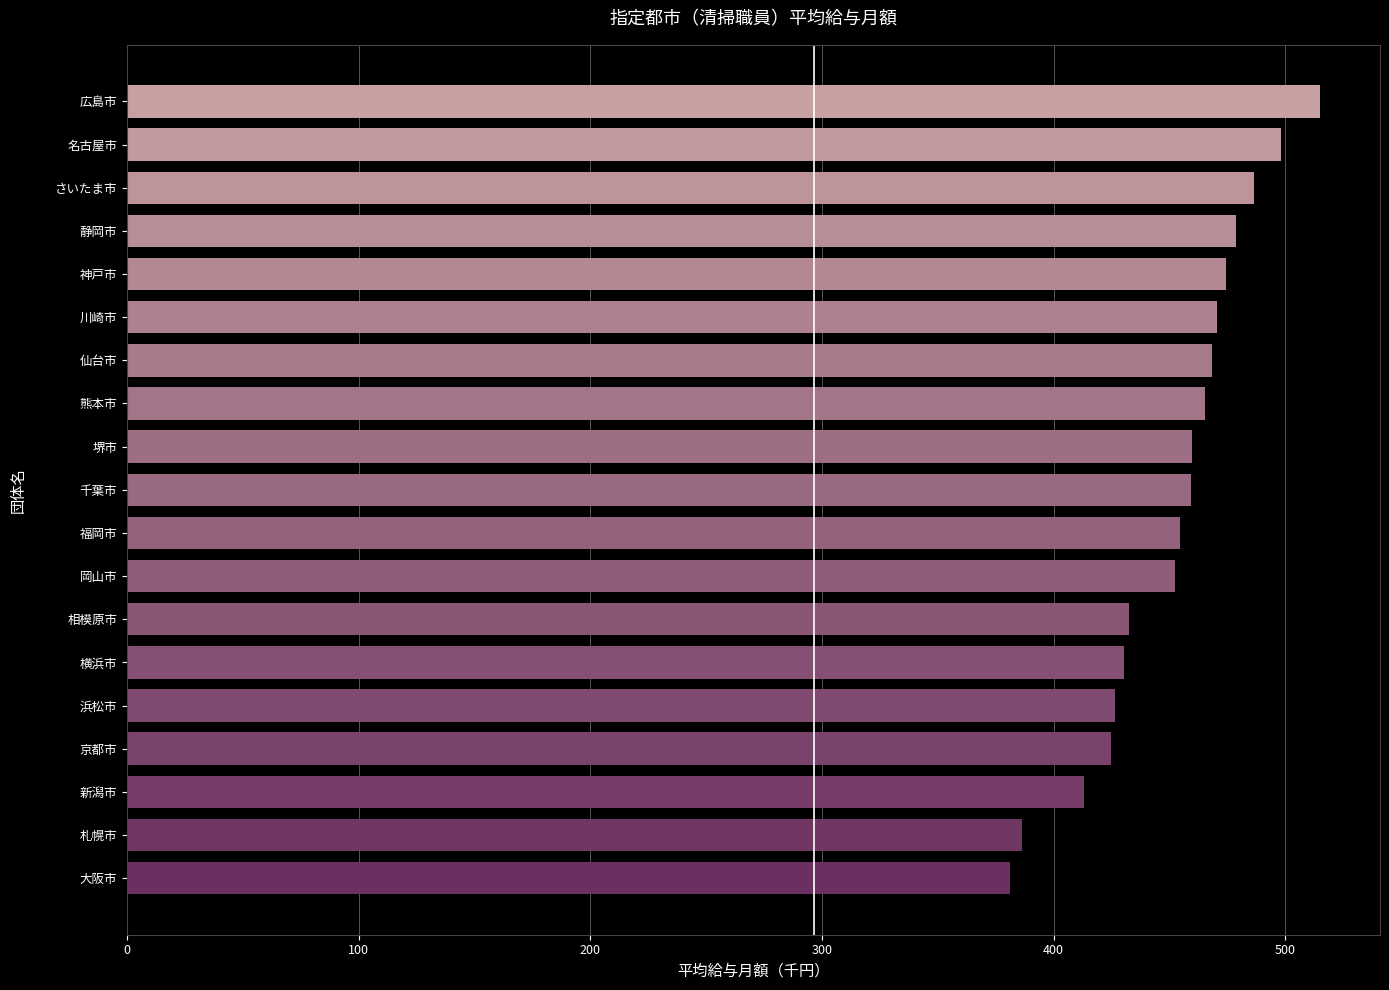

What is the ratio of the value at 横浜市 to the value at 堺市?

0.9